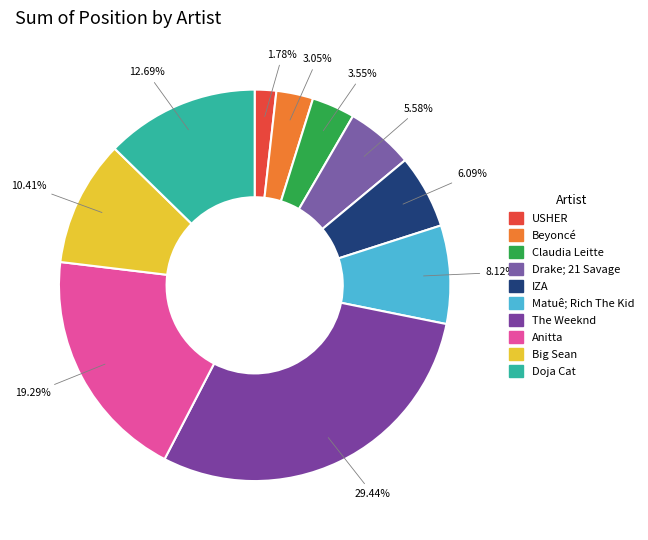

How many slices are in this pie chart?

10